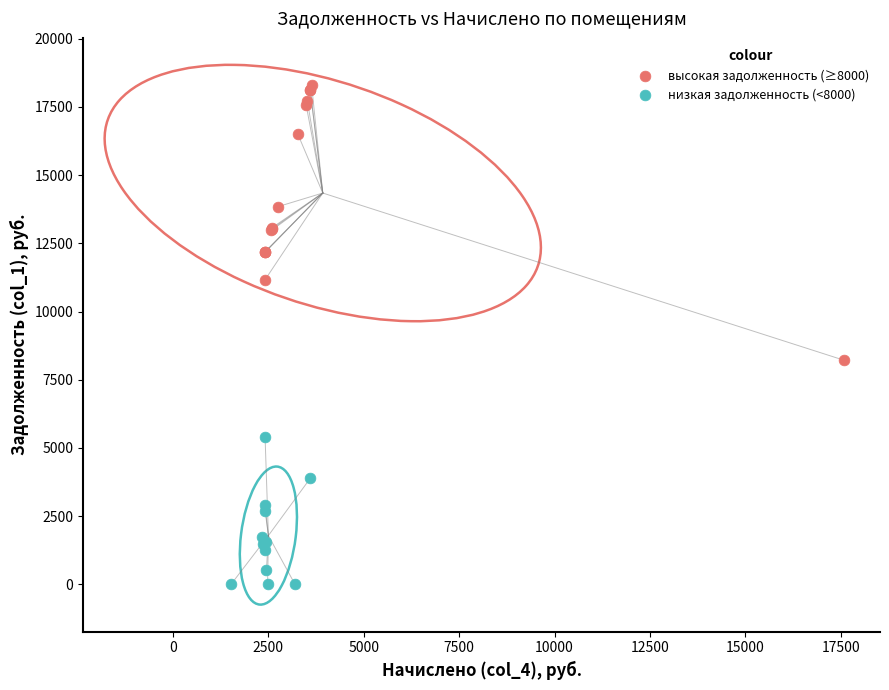

Which series reaches the maximum Y coordinate?

высокая задолженность (≥8000)